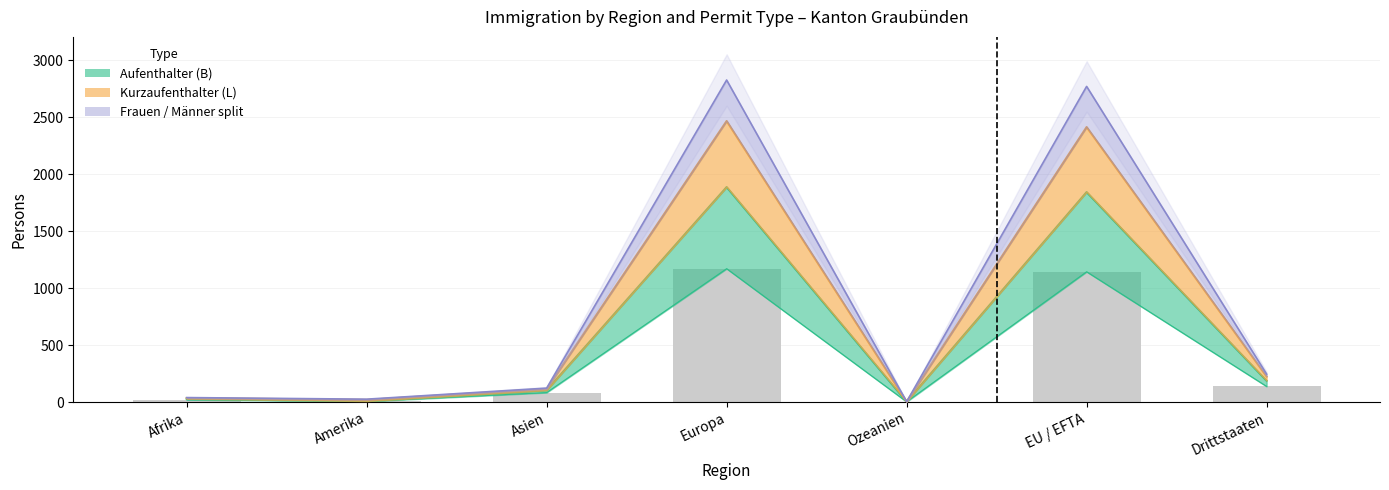

Is the value of Aufenthalter (B) Frauen at Europa greater than the value of Kurzaufenthalter (L) Frauen at Drittstaaten?

Yes